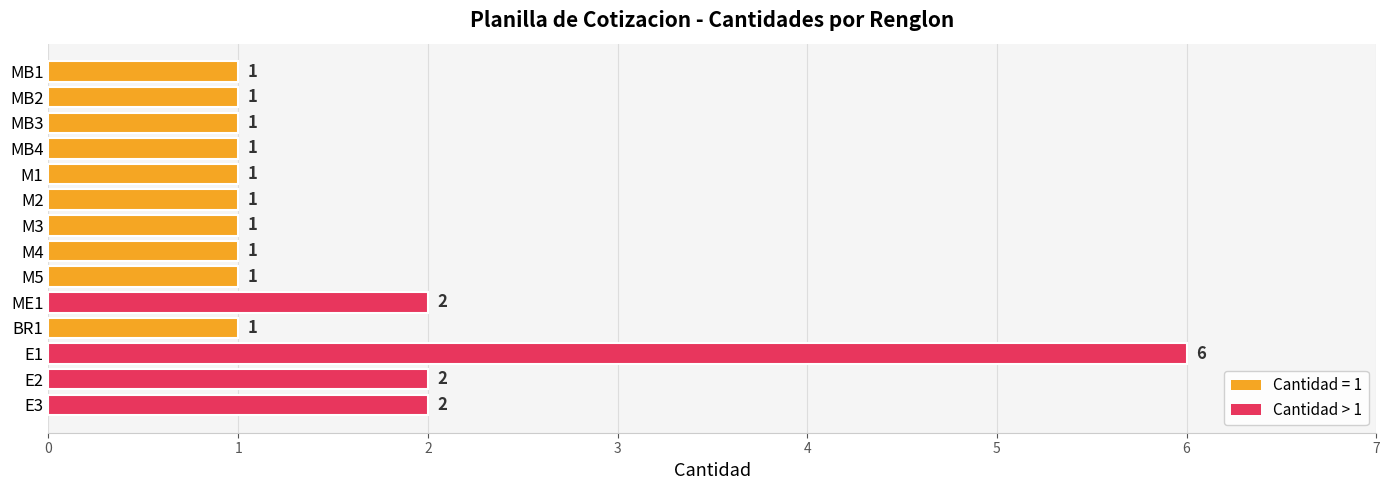

Approximately how many times larger is the value at M1 compared to MB3?

1.0